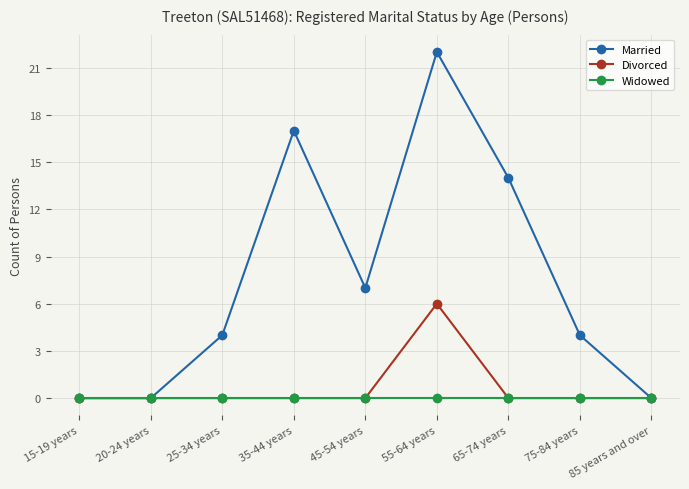

Which series changed the most between 35-44 years and 85 years and over?

Married